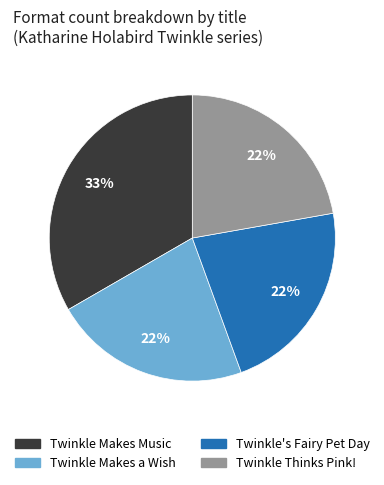

Is there any slice that represents more than half of the pie?

No